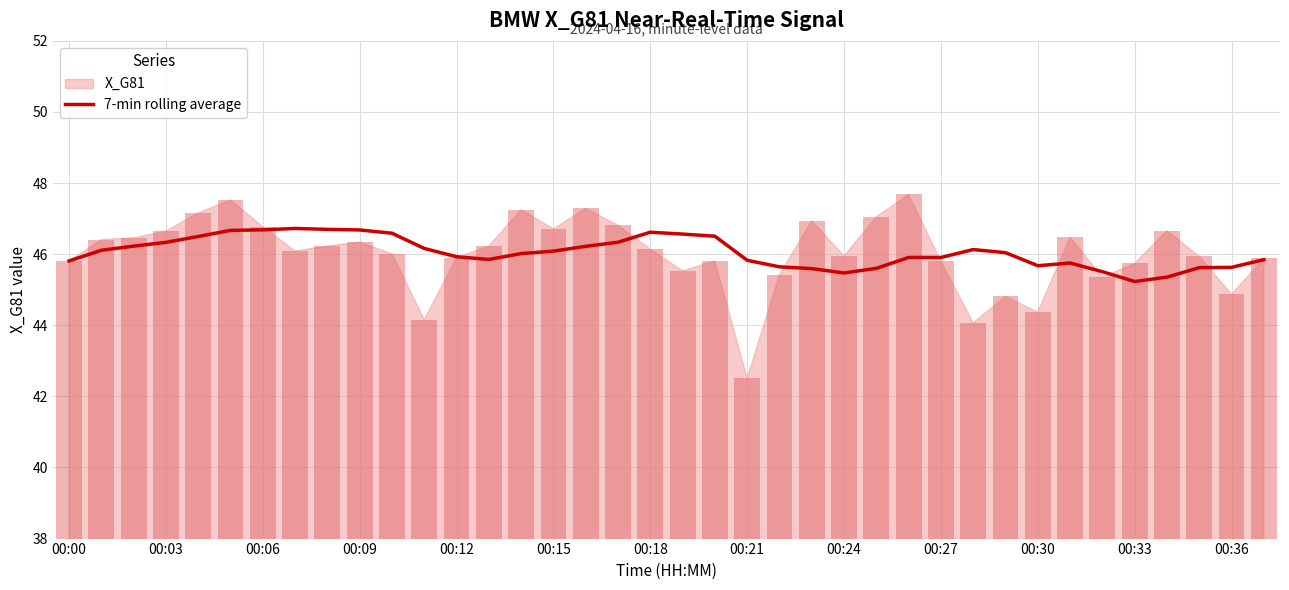

How many data points does each series have?

38